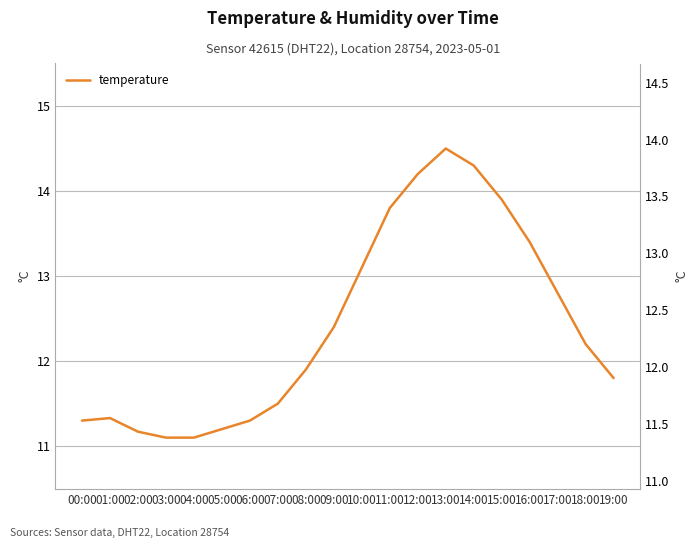

What is the value of the 3rd point from the left?

11.2